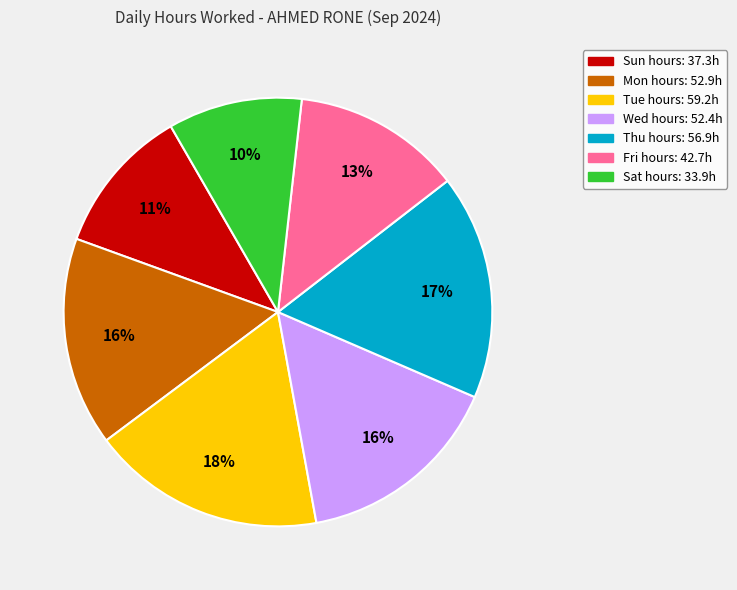

Does any single category account for the majority?

No